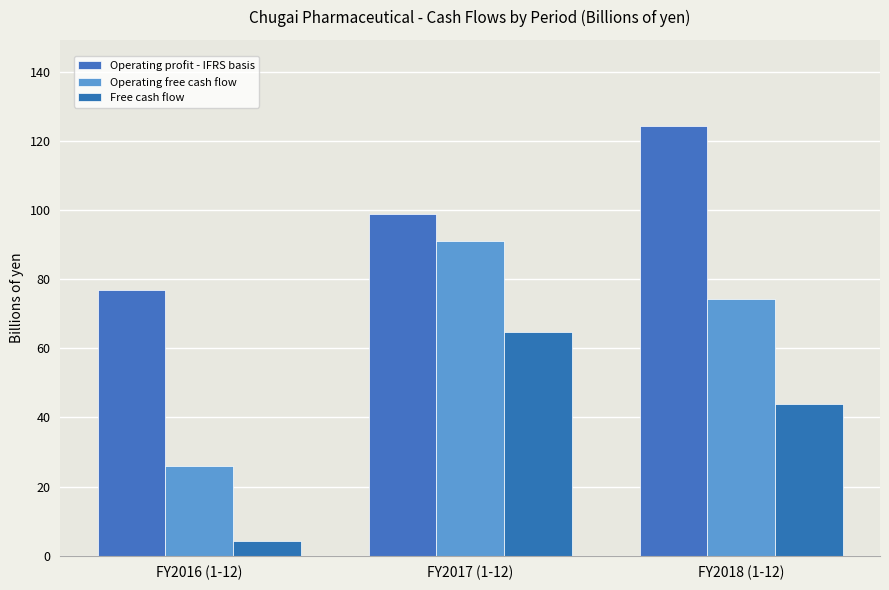

Is it true that Operating profit - IFRS basis equals 124.3 at FY2018 (1-12)?

True